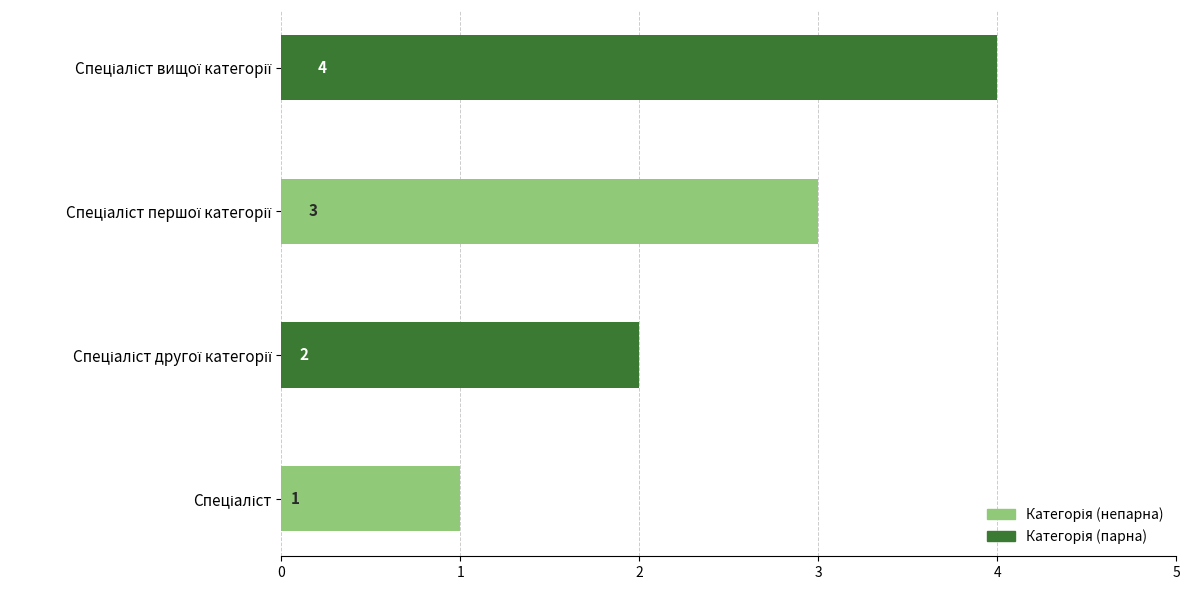

Count the values in the range 2 to 4.

3